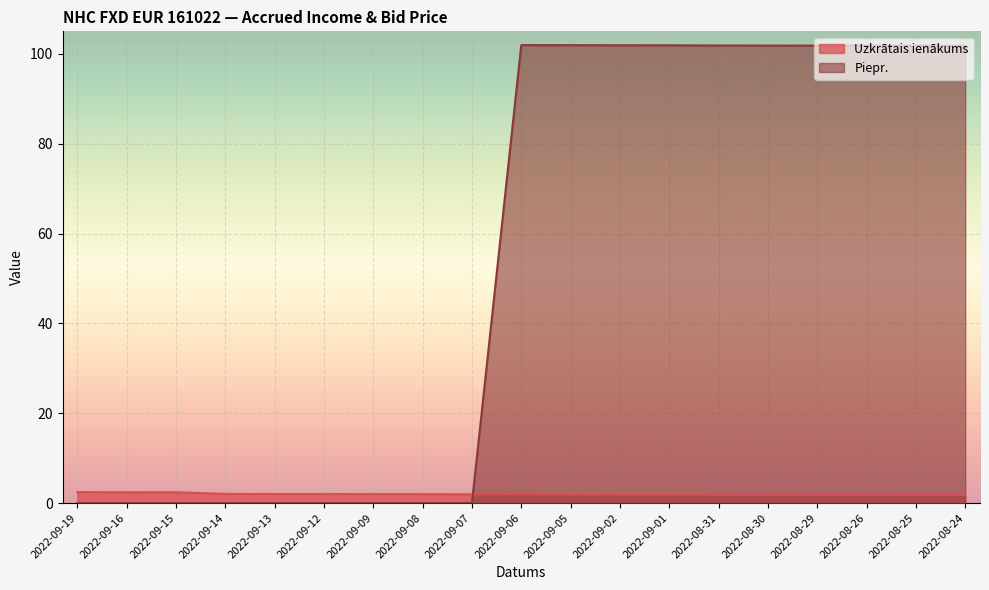

Reading left to right, list all the values displayed in this chart.

Uzkrātais ienākums: 2022-09-19=2.4	2022-09-16=2.4	2022-09-15=2.4	2022-09-14=2.0	2022-09-13=2.0	2022-09-12=2.0	2022-09-09=2.0	2022-09-08=2.0	2022-09-07=1.9	2022-09-06=1.9	2022-09-05=1.9	2022-09-02=1.9	2022-09-01=1.9	2022-08-31=1.9	2022-08-30=1.8	2022-08-29=1.8	2022-08-26=1.8	2022-08-25=1.8	2022-08-24=1.8
Piepr.: 2022-09-19=0.0	2022-09-16=0.0	2022-09-15=0.0	2022-09-14=0.0	2022-09-13=0.0	2022-09-12=0.0	2022-09-09=0.0	2022-09-08=0.0	2022-09-07=0.0	2022-09-06=101.9	2022-09-05=101.9	2022-09-02=101.9	2022-09-01=101.9	2022-08-31=101.9	2022-08-30=101.8	2022-08-29=101.8	2022-08-26=101.8	2022-08-25=101.8	2022-08-24=101.8